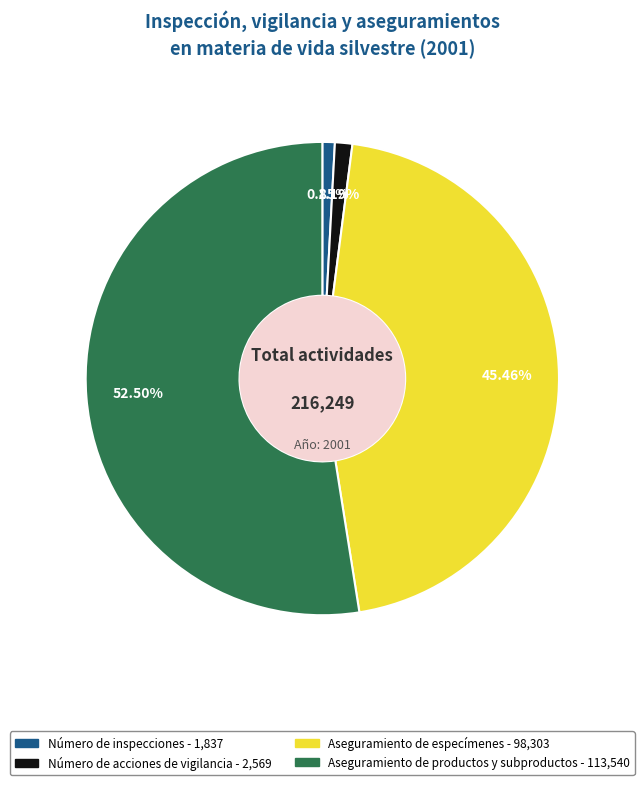

Which slice is the largest?

Aseguramiento de productos y subproductos